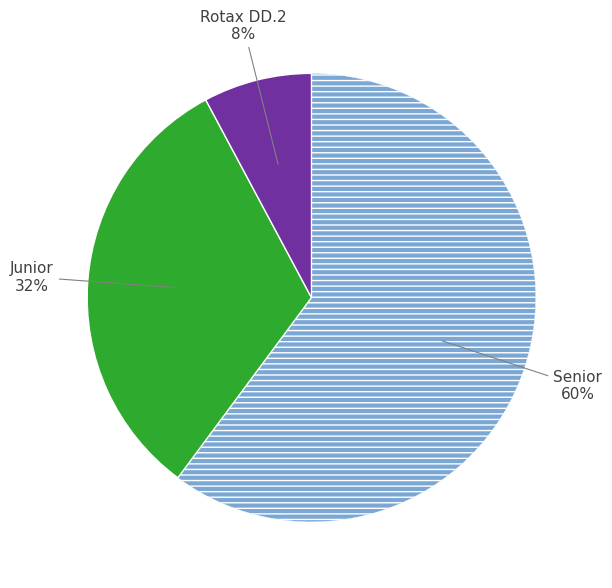

To the nearest percent, what is the average slice percentage?

33%